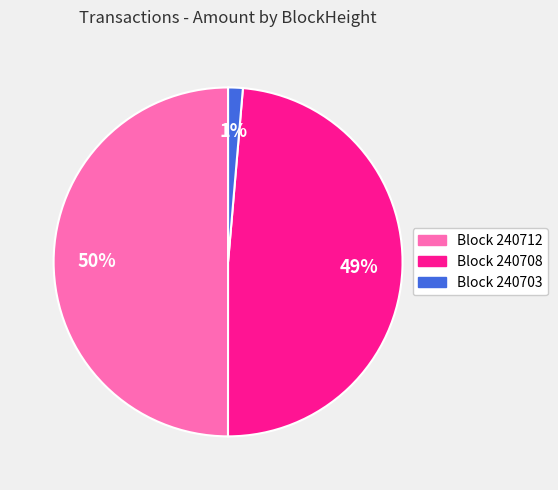

To the nearest percent, what is the average slice percentage?

33%